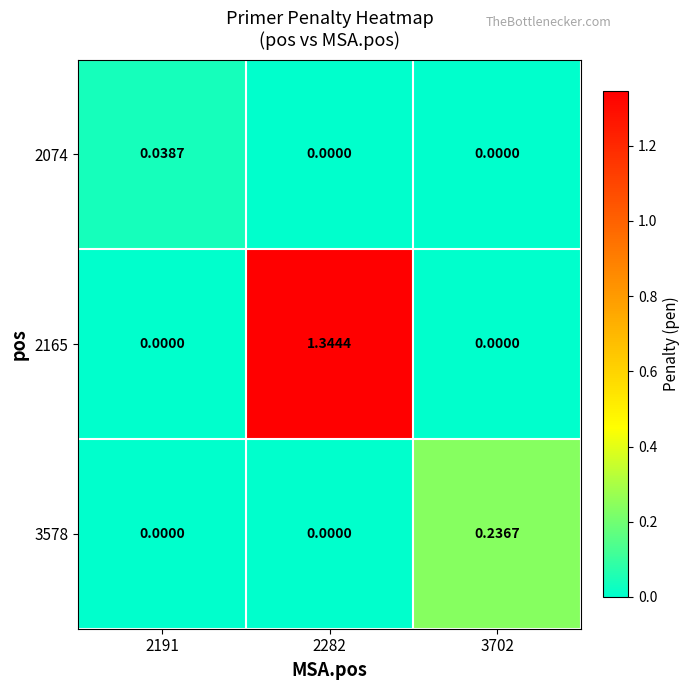

How many values in the 3578 series exceed 0?

1